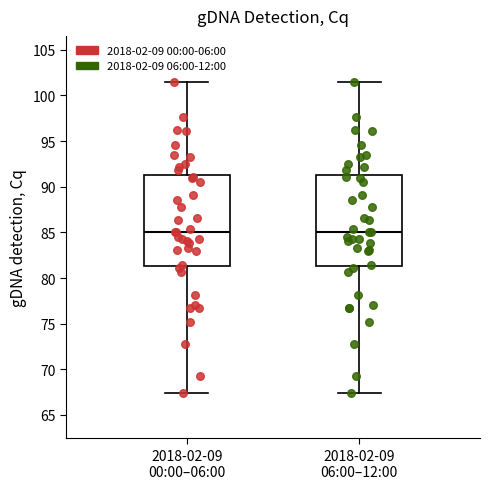

Reading left to right, transcribe this box plot: for each box, give where its median line is, the range the box spans, and where its two whiskers end, as read against the y-axis. The values are not printed on the chart, so give them approximately, as read against the axis.

2018-02-09 00:00–06:00: median 85.0, box 81.5 to 91.5, whiskers 67.5 to 101.5
2018-02-09 06:00–12:00: median 85.0, box 81.5 to 91.5, whiskers 67.5 to 101.5